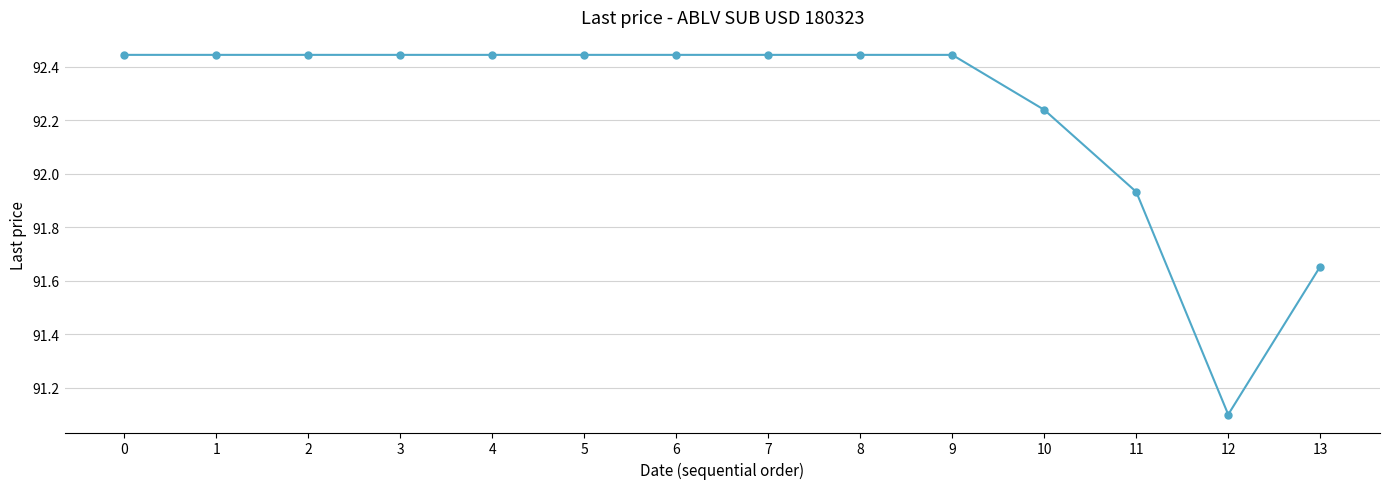

How many values are below 92?

3